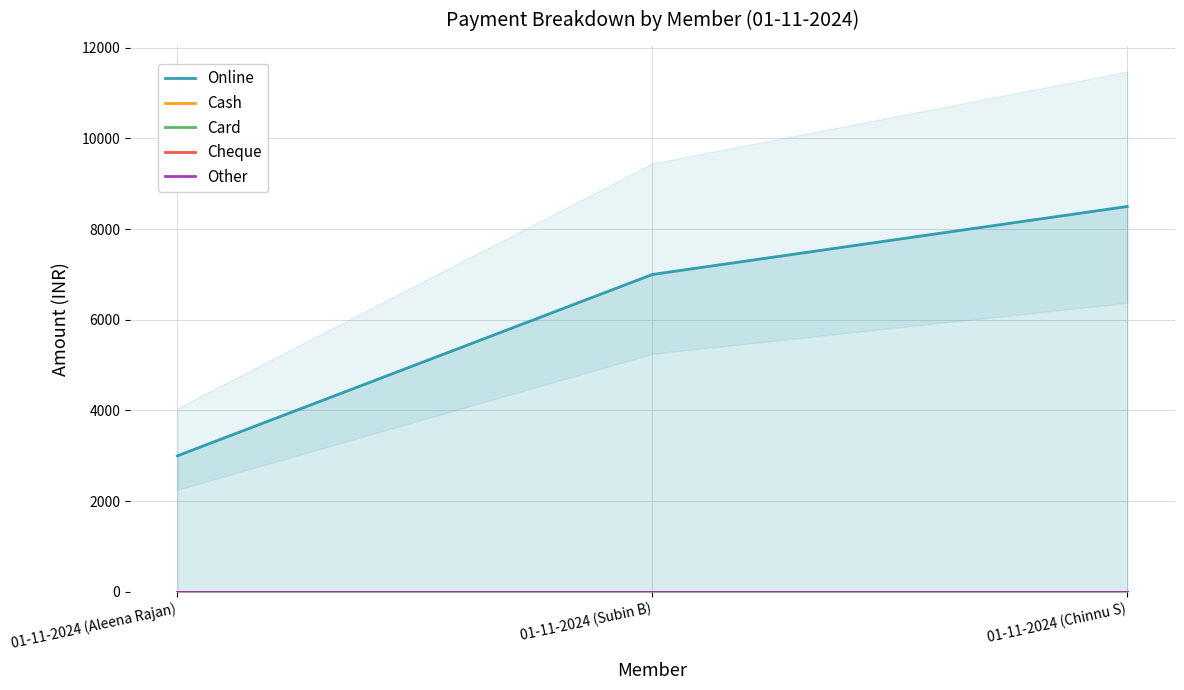

Which has a higher value, 01-11-2024 (Subin B) or 01-11-2024 (Chinnu S)?

01-11-2024 (Chinnu S)